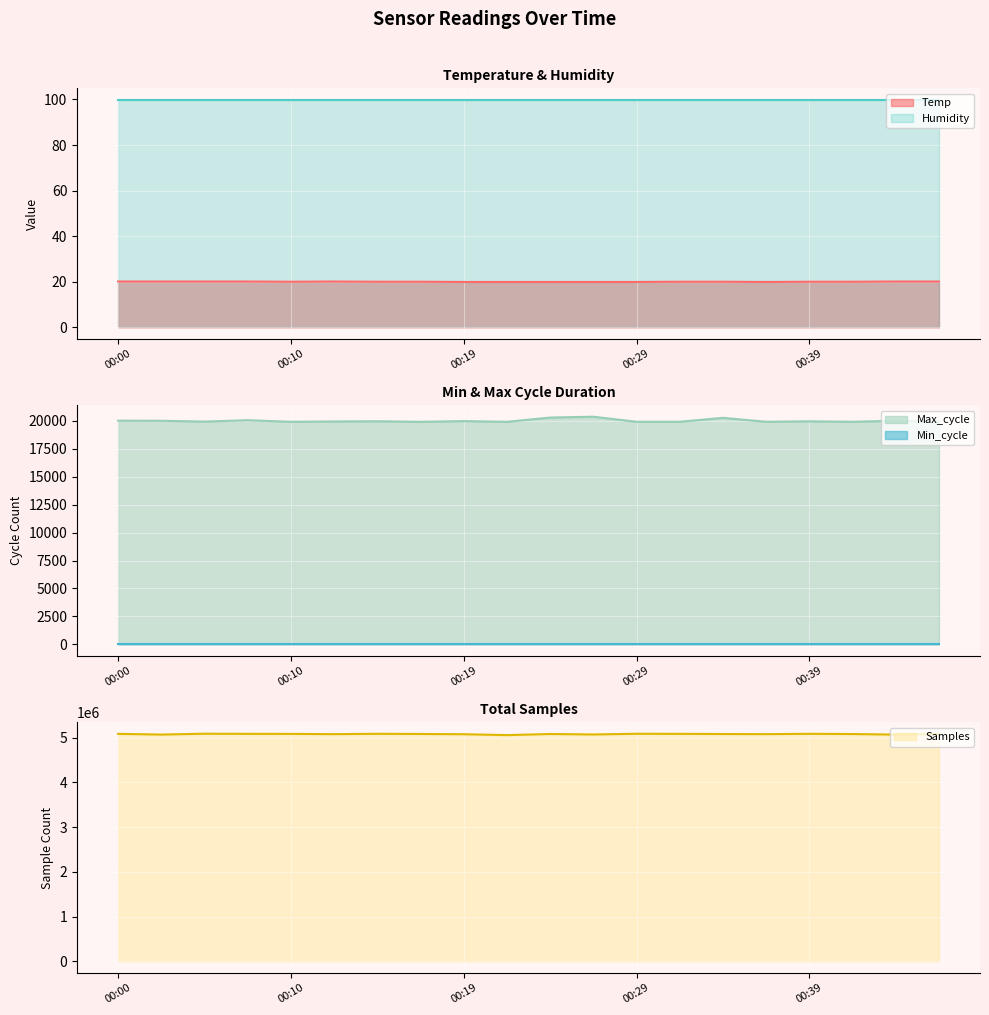

Where is Max_cycle nearest to the value 20141?

00:07